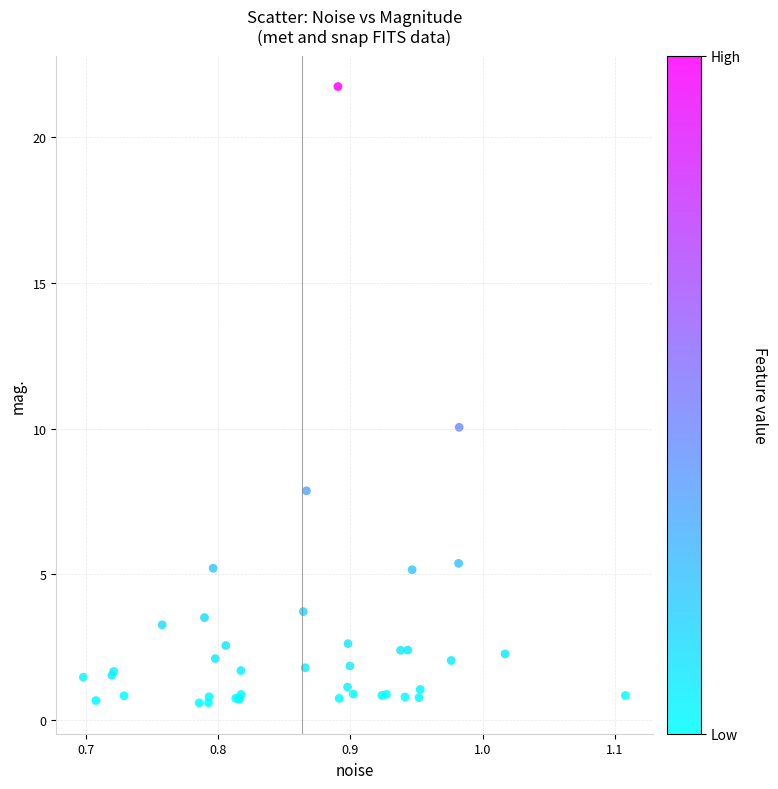

What Y value in the scatter plot is closest to 11?

10.0